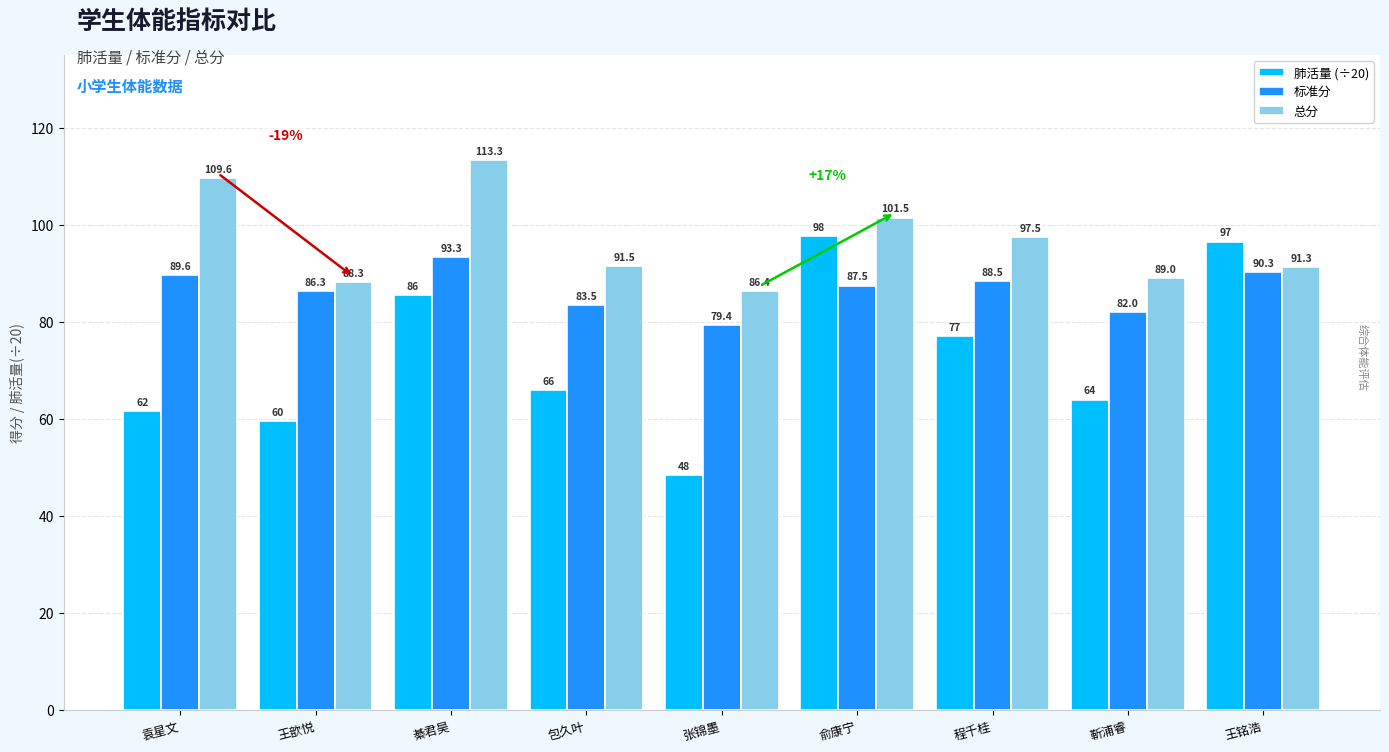

What is the label of the 4th bar from the left?

包久叶